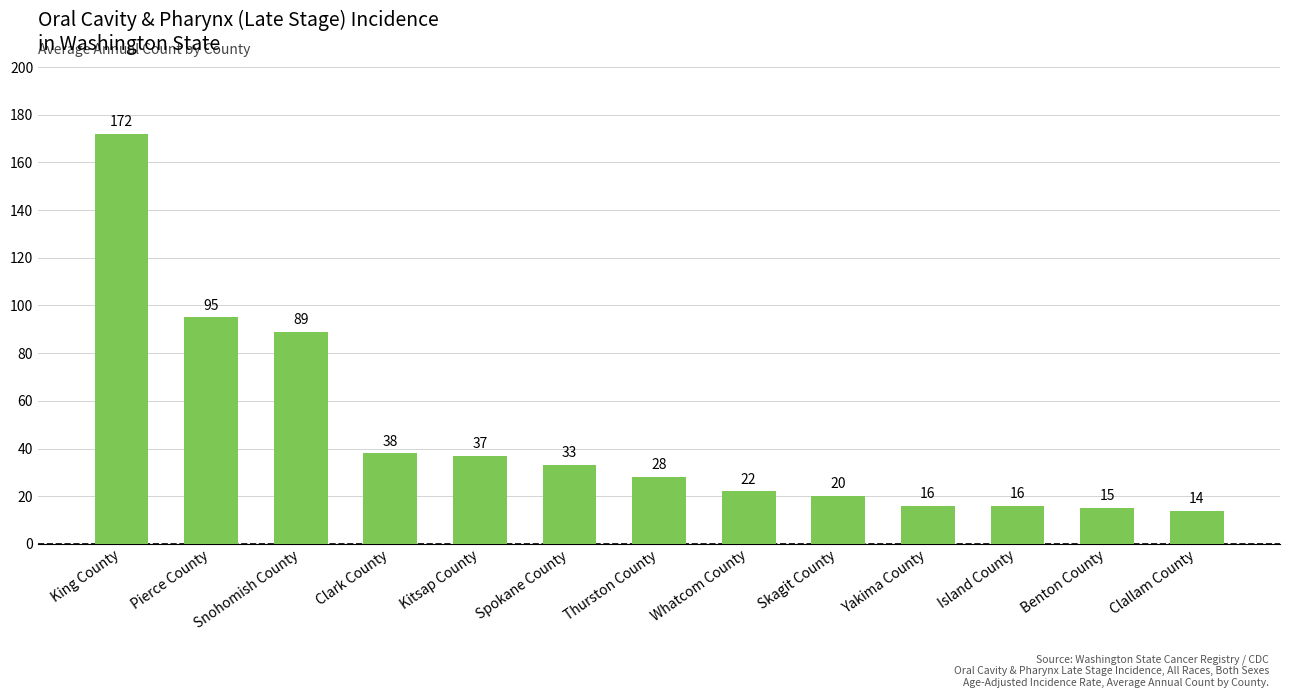

How many series are shown in this chart?

1